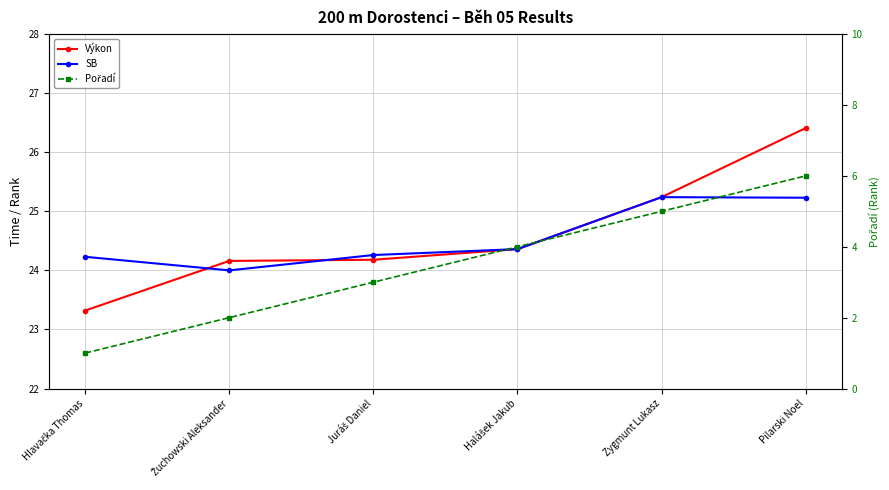

True or false: Pořadí and Výkon intersect in this chart.

False